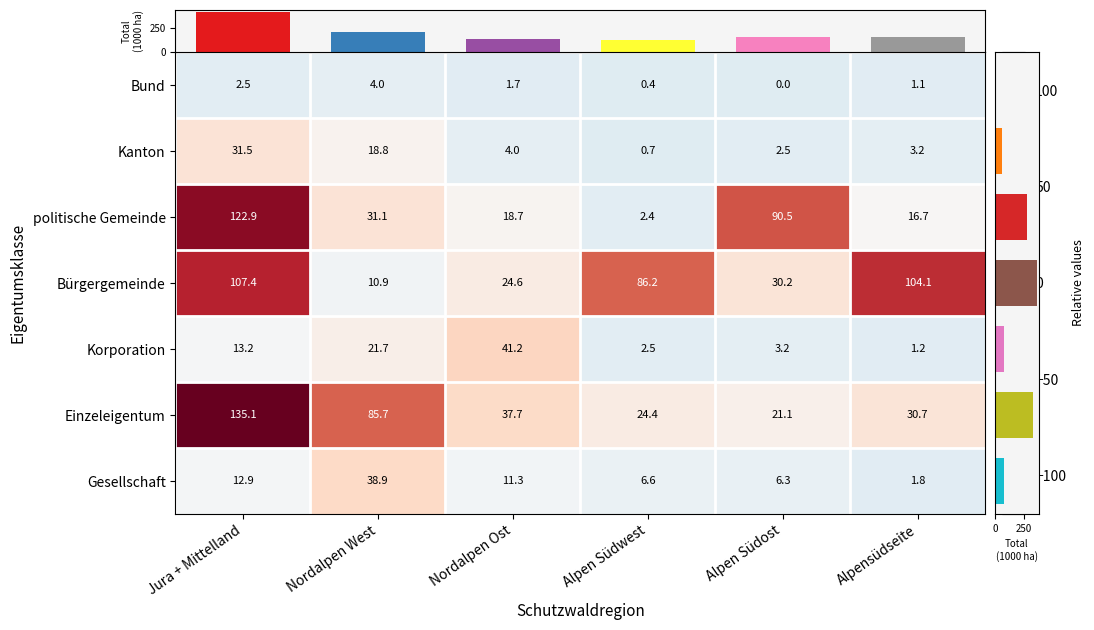

Which has a higher value, Alpen Südwest or Jura + Mittelland?

Jura + Mittelland